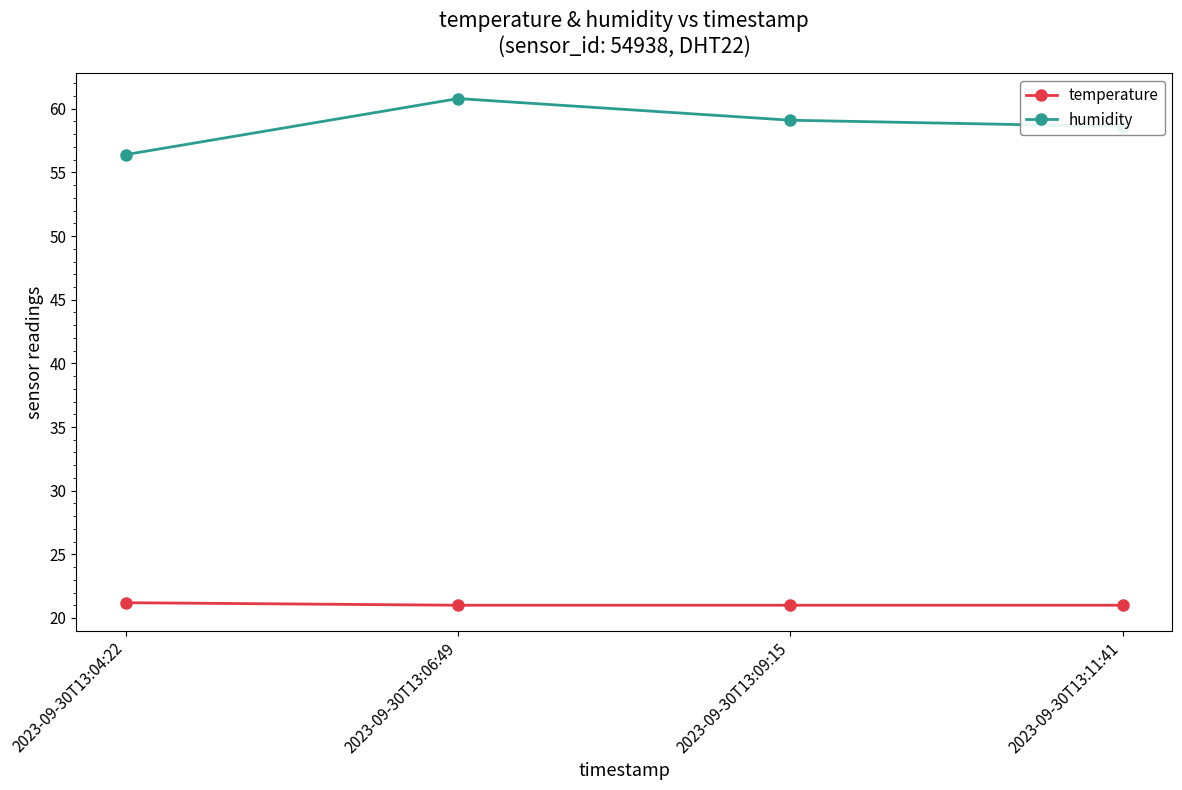

What is the sum of the temperature values at 2023-09-30T13:06:49 and 2023-09-30T13:04:22?

42.2